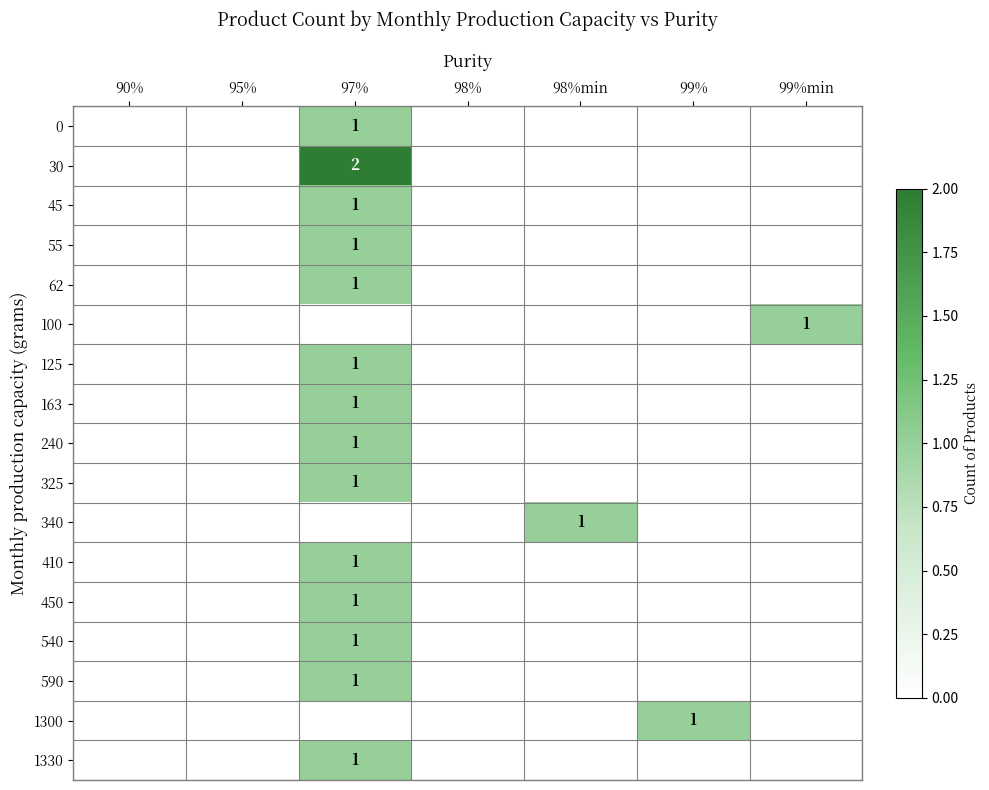

True or false: 30 has a value of 4 at 97%.

False